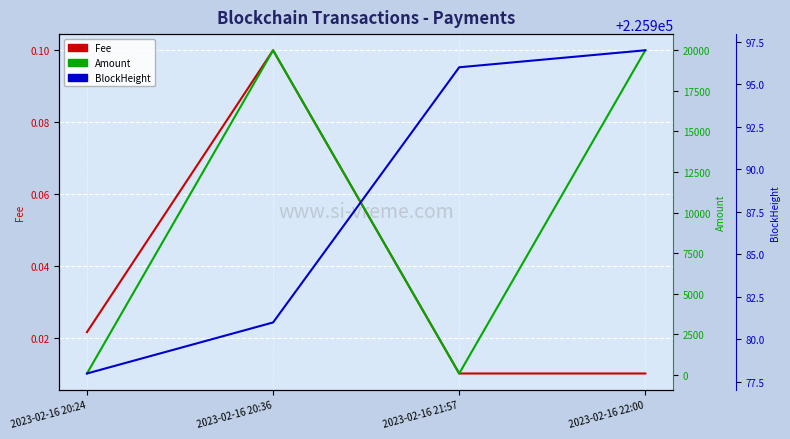

Rank the series at 2023-02-16 20:24 from lowest to highest value.

Fee, Amount, BlockHeight